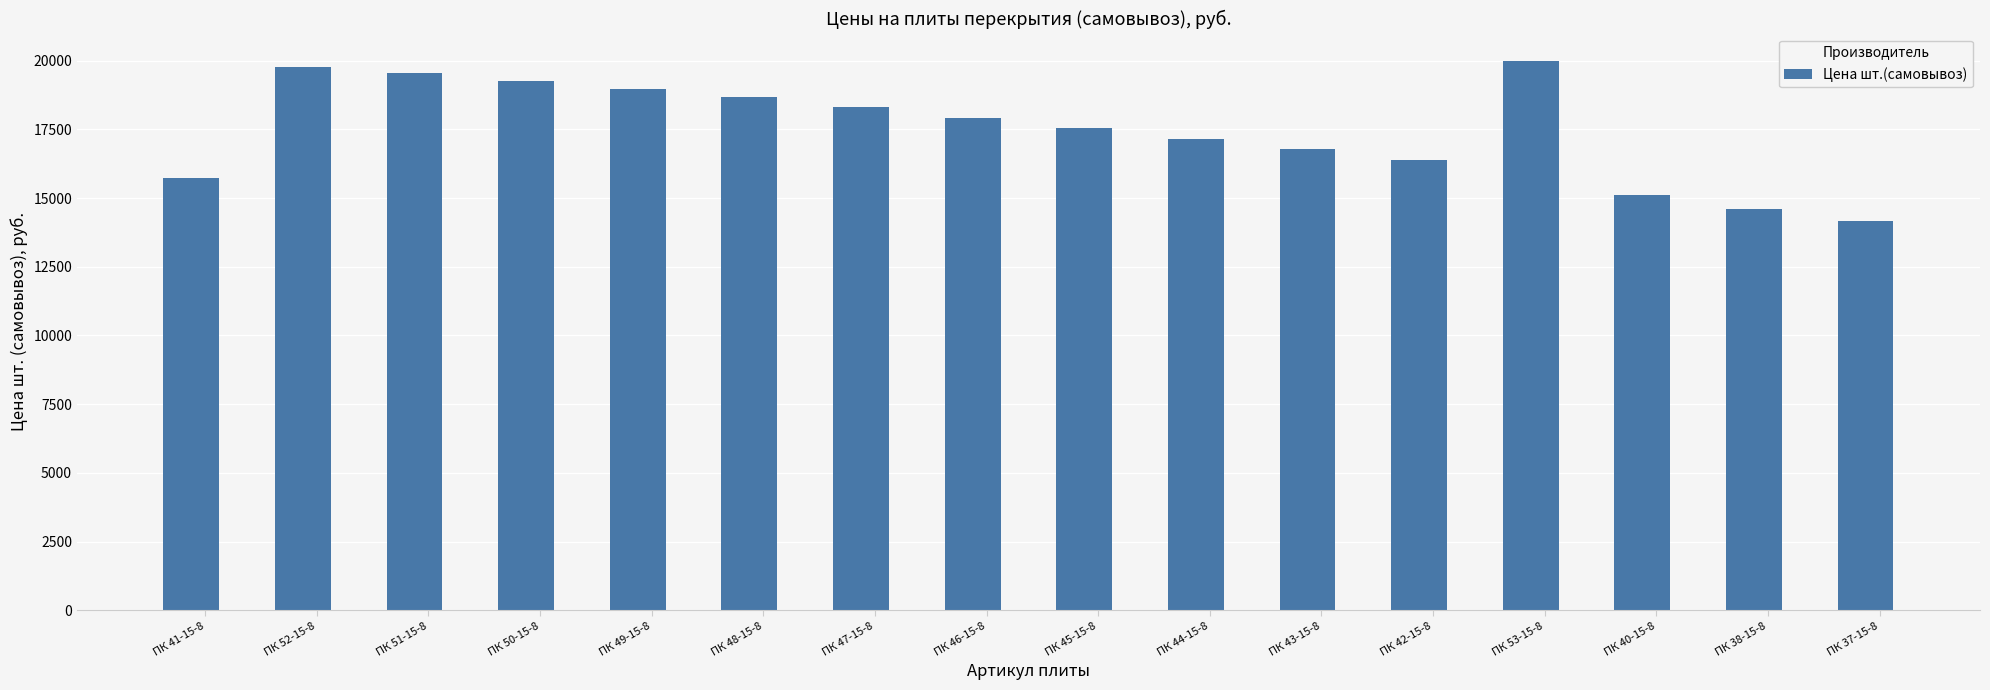

Reading left to right, list all the values displayed in this chart.

15750	19780	19560	19270	18975	18680	18300	17920	17540	17160	16780	16400	19990	15100	14600	14160